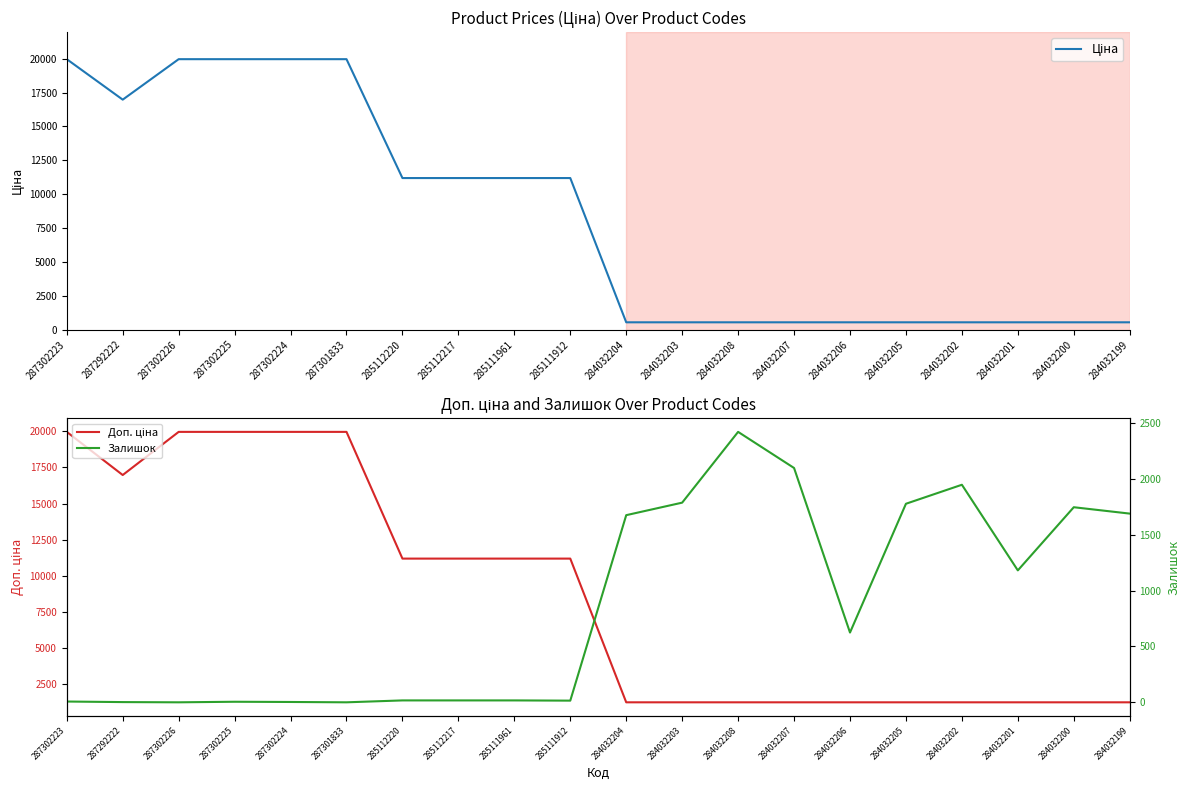

The value of Ціна at 285112217 is 4993.8. True or false?

False